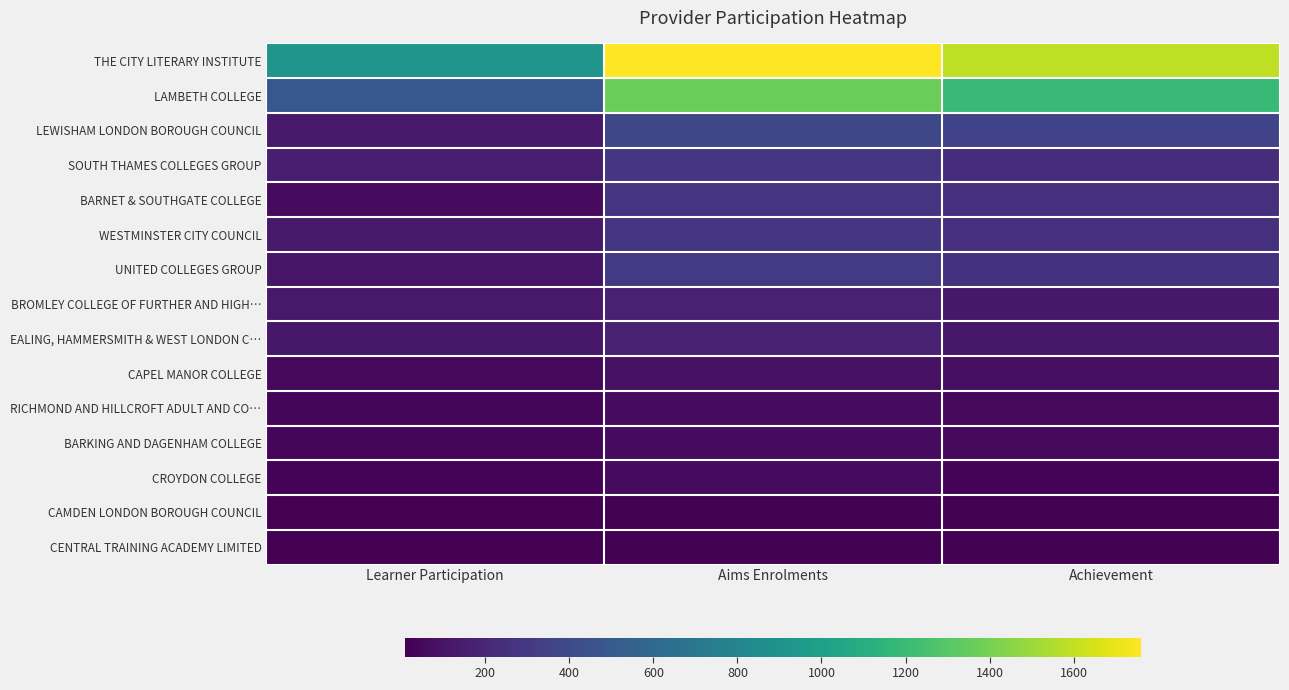

Reading left to right, list all the values displayed in this chart.

THE CITY LITERARY INSTITUTE: Learner Participation=920	Aims Enrolments=1760	Achievement=1590
LAMBETH COLLEGE: Learner Participation=490	Aims Enrolments=1370	Achievement=1190
LEWISHAM LONDON BOROUGH COUNCIL: Learner Participation=130	Aims Enrolments=390	Achievement=360
SOUTH THAMES COLLEGES GROUP: Learner Participation=160	Aims Enrolments=290	Achievement=230
BARNET & SOUTHGATE COLLEGE: Learner Participation=60	Aims Enrolments=280	Achievement=250
WESTMINSTER CITY COUNCIL: Learner Participation=130	Aims Enrolments=290	Achievement=250
UNITED COLLEGES GROUP: Learner Participation=110	Aims Enrolments=310	Achievement=260
BROMLEY COLLEGE OF FURTHER AND HIGH…: Learner Participation=130	Aims Enrolments=170	Achievement=120
EALING, HAMMERSMITH & WEST LONDON C…: Learner Participation=120	Aims Enrolments=170	Achievement=120
CAPEL MANOR COLLEGE: Learner Participation=50	Aims Enrolments=90	Achievement=80
RICHMOND AND HILLCROFT ADULT AND CO…: Learner Participation=40	Aims Enrolments=60	Achievement=50
BARKING AND DAGENHAM COLLEGE: Learner Participation=40	Aims Enrolments=60	Achievement=50
CROYDON COLLEGE: Learner Participation=30	Aims Enrolments=60	Achievement=30
CAMDEN LONDON BOROUGH COUNCIL: Learner Participation=10	Aims Enrolments=20	Achievement=20
CENTRAL TRAINING ACADEMY LIMITED: Learner Participation=10	Aims Enrolments=20	Achievement=20